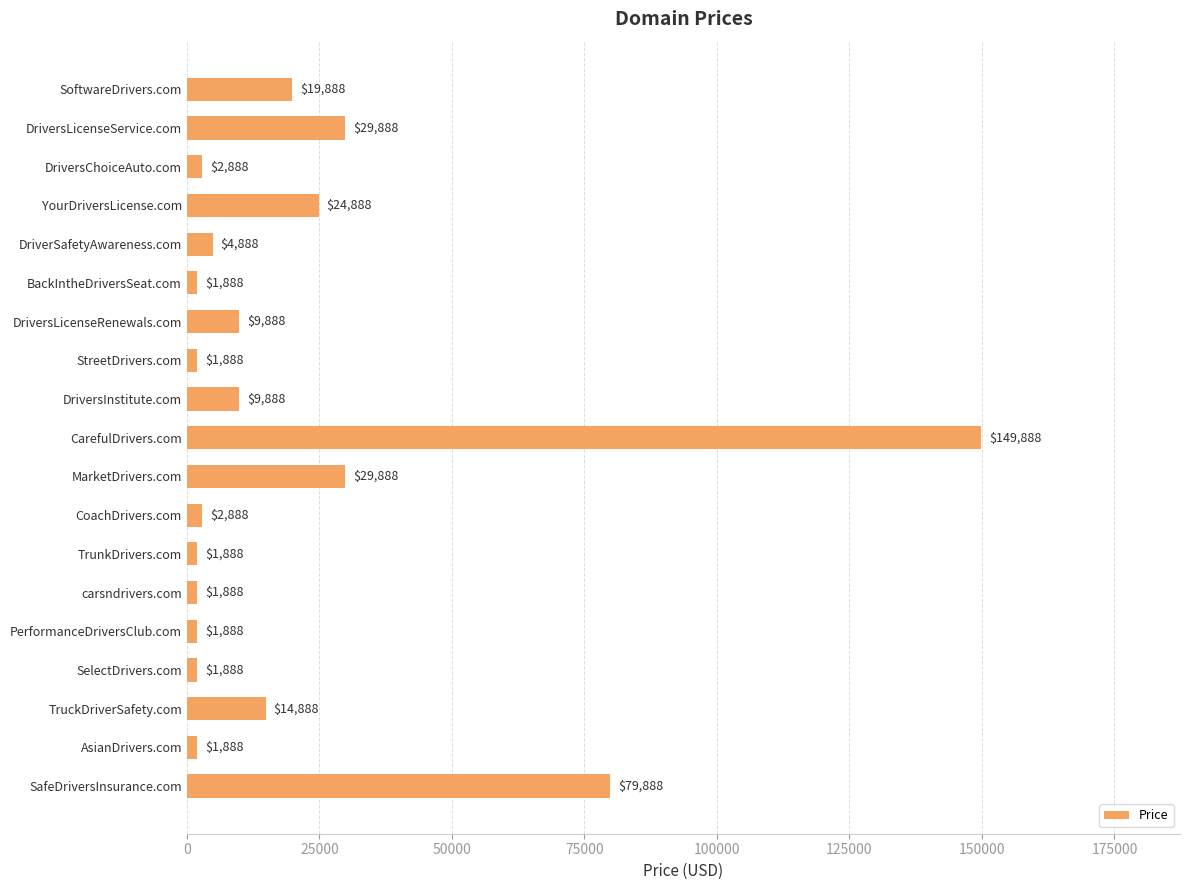

What position from the top is PerformanceDriversClub.com?

15